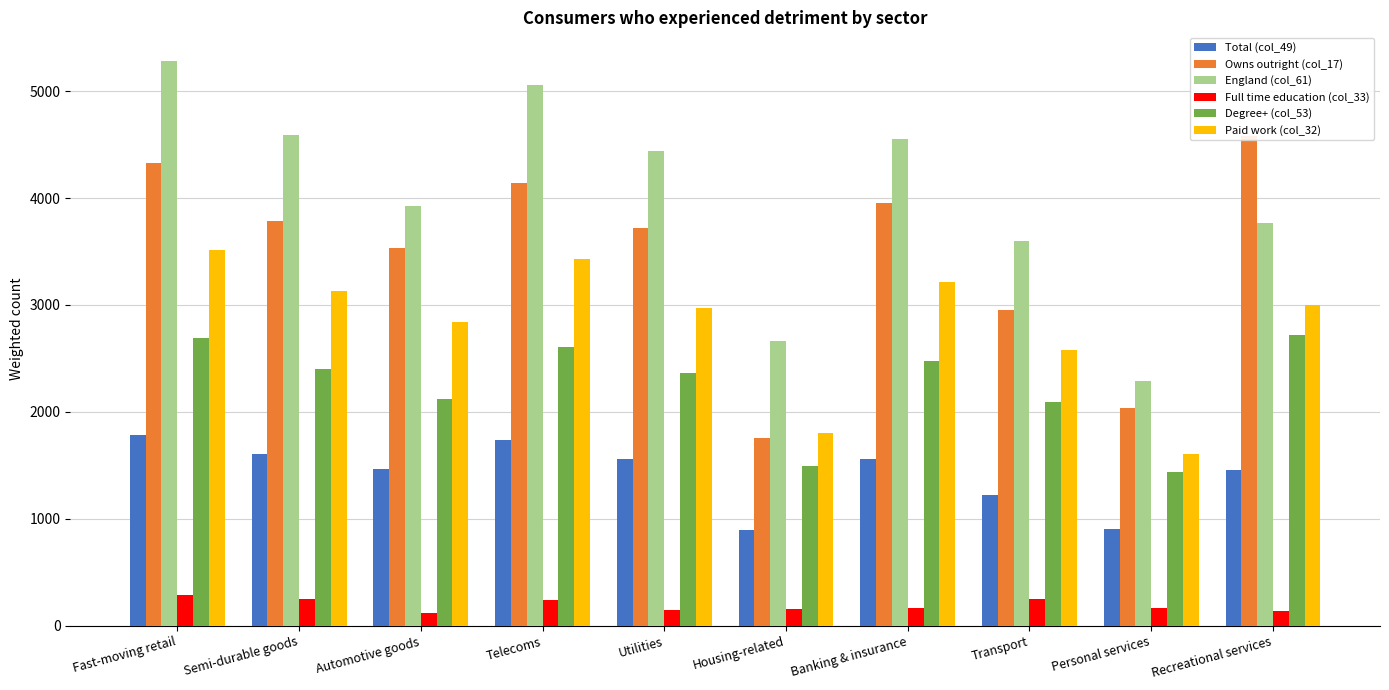

Reading right to left, extract all data points from this chart.

Total (col_49): 1456	903	1224	1559	894	1559	1739	1468	1611	1781
Owns outright (col_17): 4582	2041	2953	3949	1754	3721	4137	3532	3781	4326
England (col_61): 3770	2288	3599	4555	2663	4436	5061	3923	4585	5285
Full time education (col_33): 134	169	250	170	155	149	240	122	250	290
Degree+ (col_53): 2716	1434	2091	2479	1497	2362	2609	2124	2405	2689
Paid work (col_32): 2999	1610	2577	3219	1804	2976	3430	2840	3129	3517